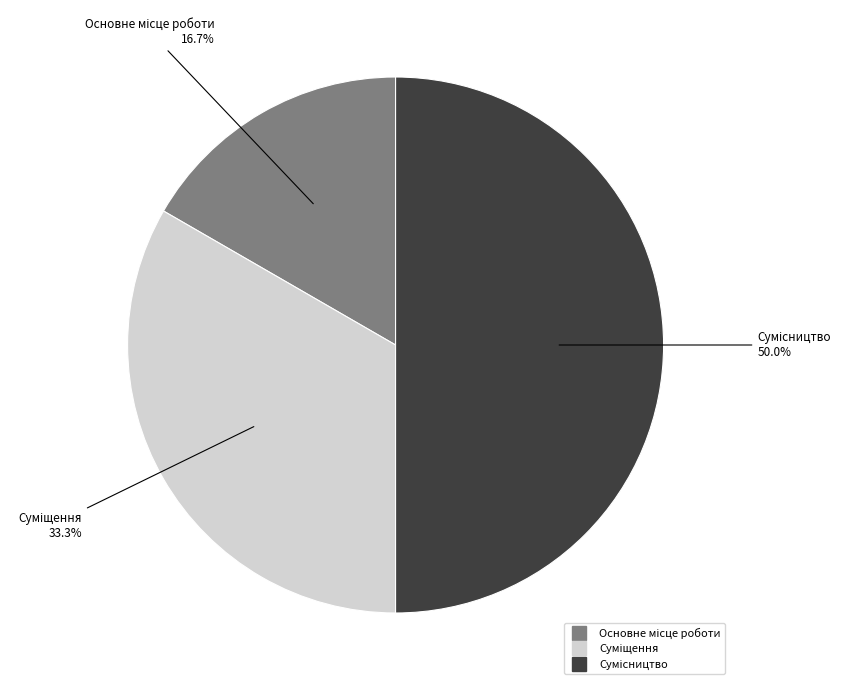

The Суміщення slice represents 33% of the pie. True or false?

True